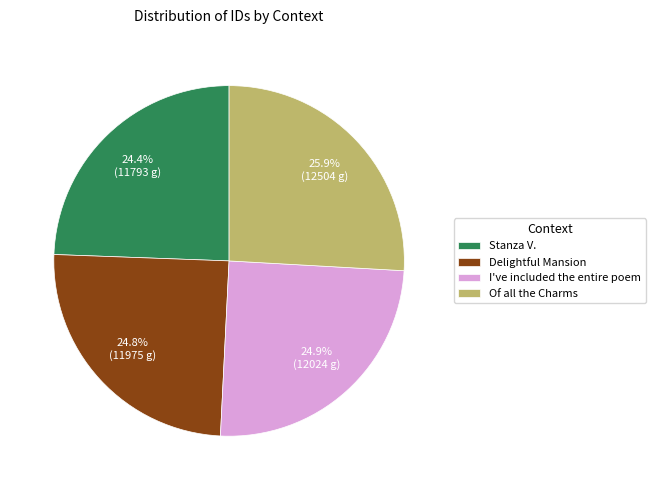

To the nearest percent, what is the difference between the Delightful Mansion and Of all the Charms slice percentages?

1%